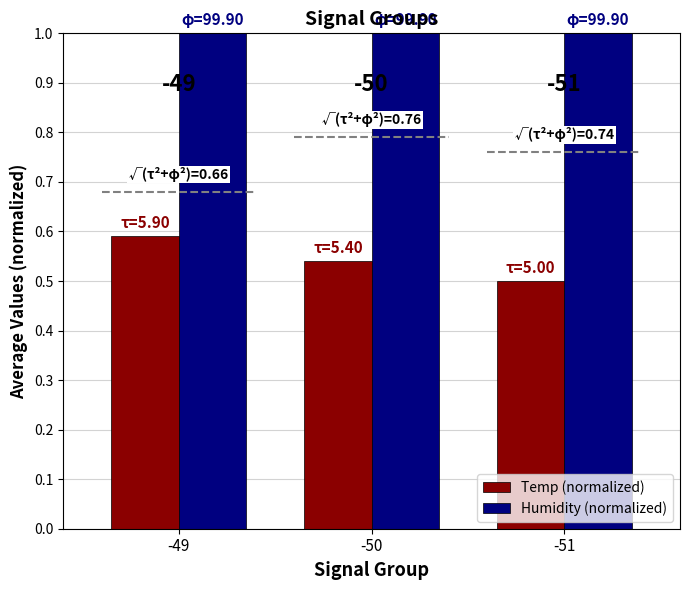

Reading right to left, extract all data points from this chart.

Temp (normalized): 0.5	0.5	0.6
Humidity (normalized): 1.0	1.0	1.0